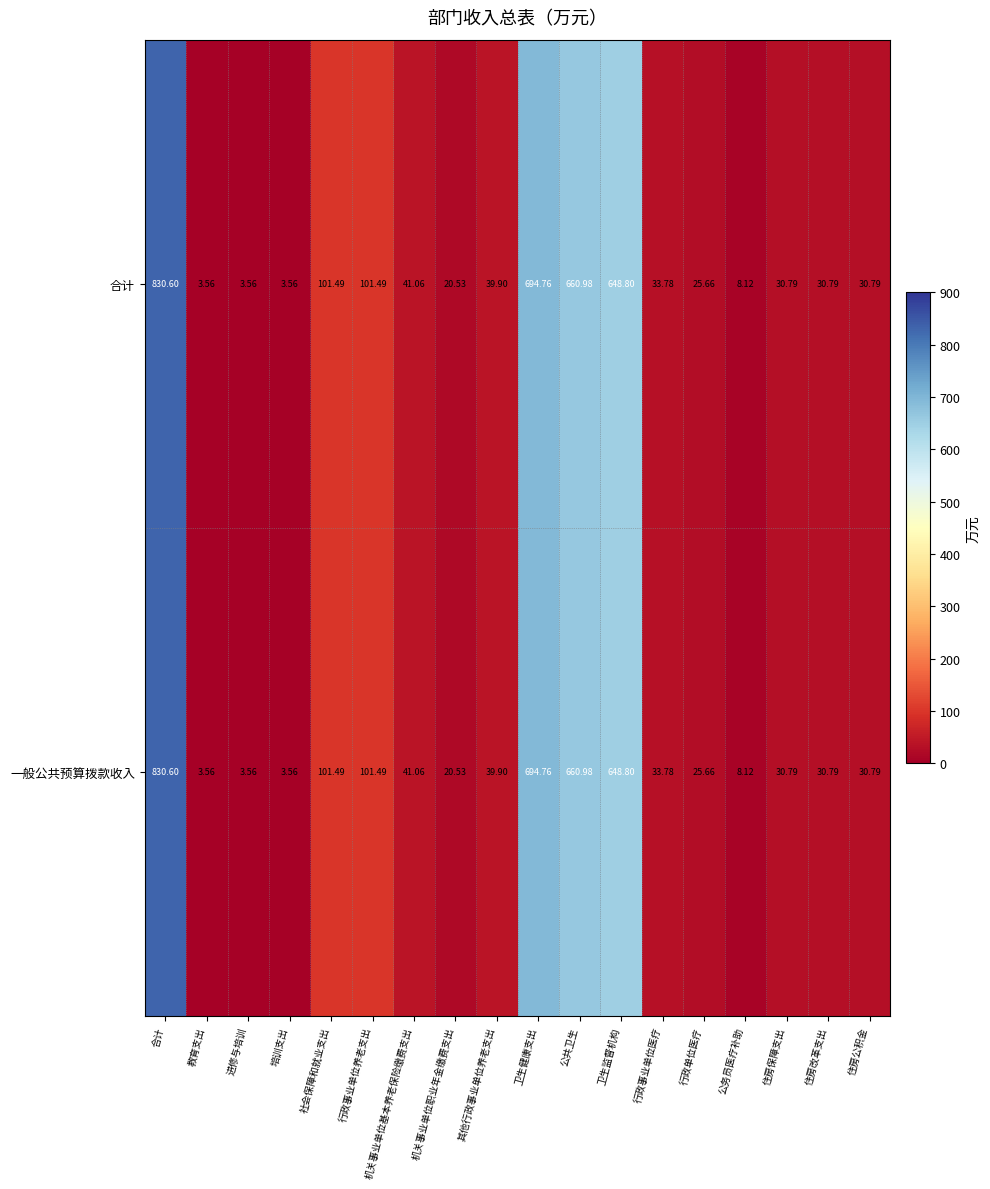

Is the value of 合计 at 住房改革支出 greater than the value of 一般公共预算拨款收入 at 行政单位医疗?

Yes